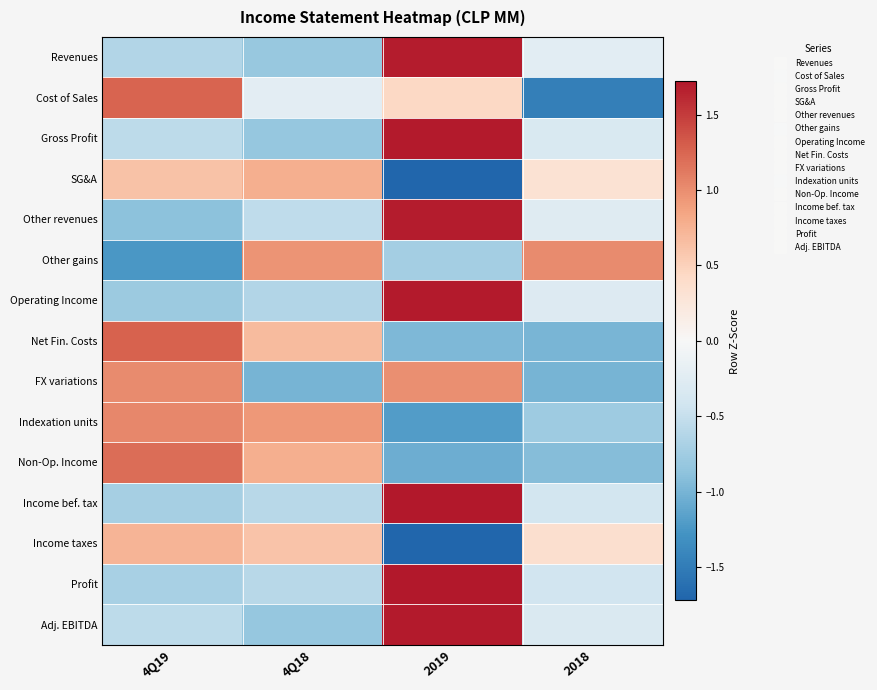

Between 4Q19 and 2019, which is larger?

2019